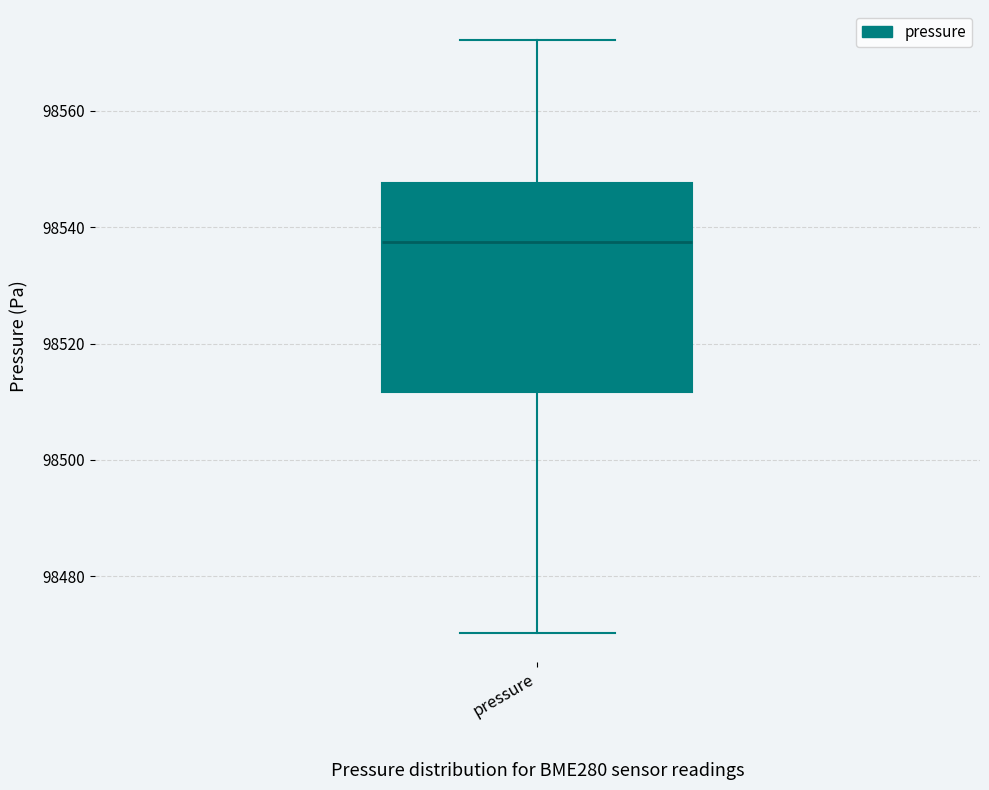

Where is the upper edge of the box for pressure on the y-axis? The values are not printed on the chart, so give them approximately, as read against the axis.

98548